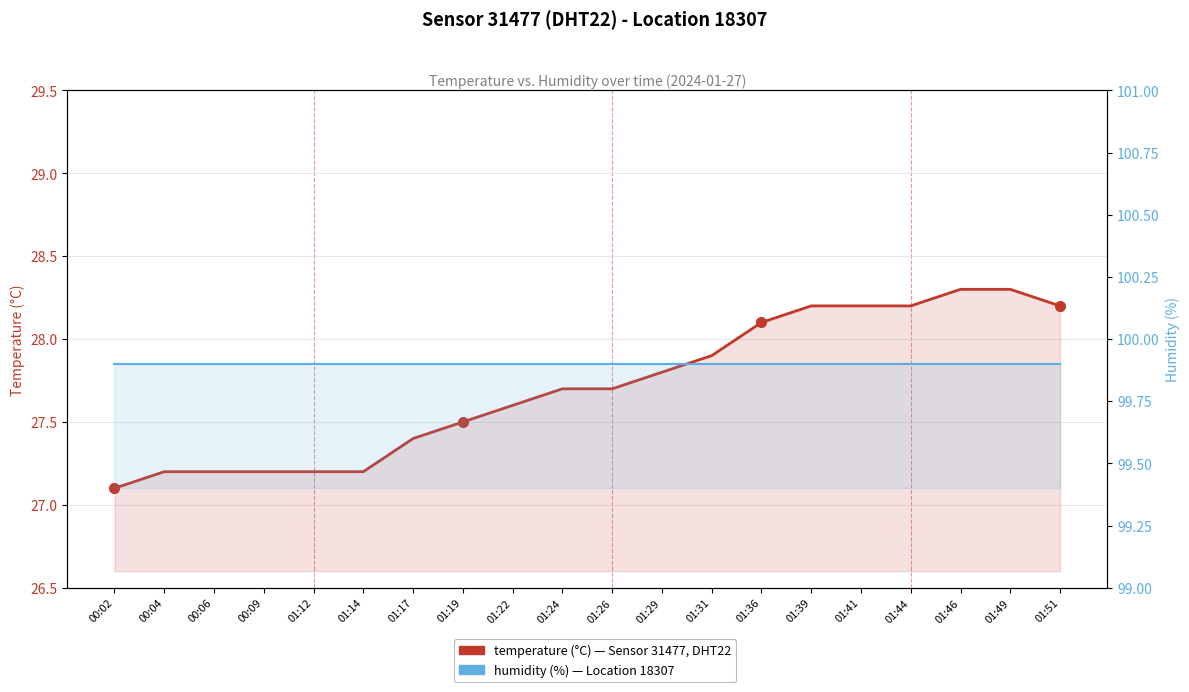

Rank the series at 01:22 from highest to lowest value.

humidity, temperature